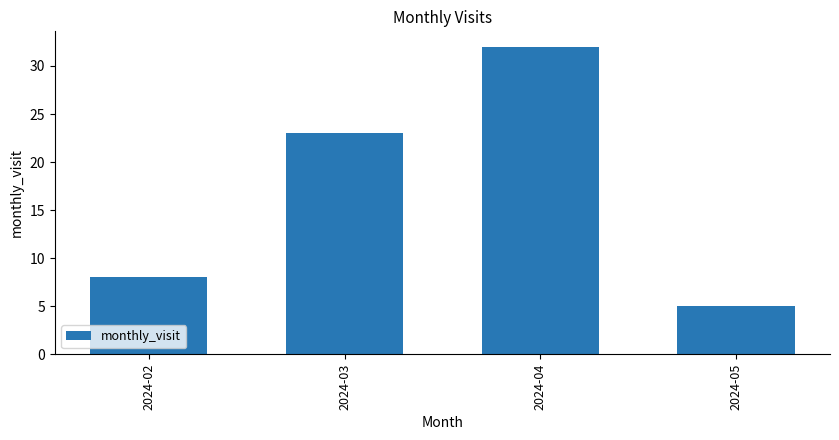

Are the bars horizontal?

No